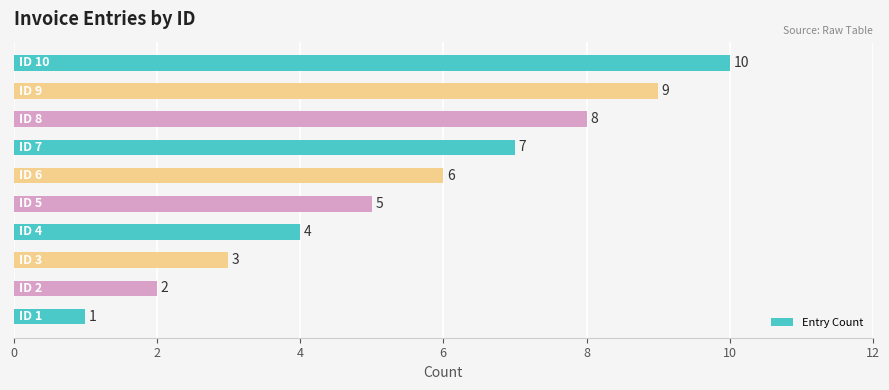

What is the difference between the second highest and minimum values?

8